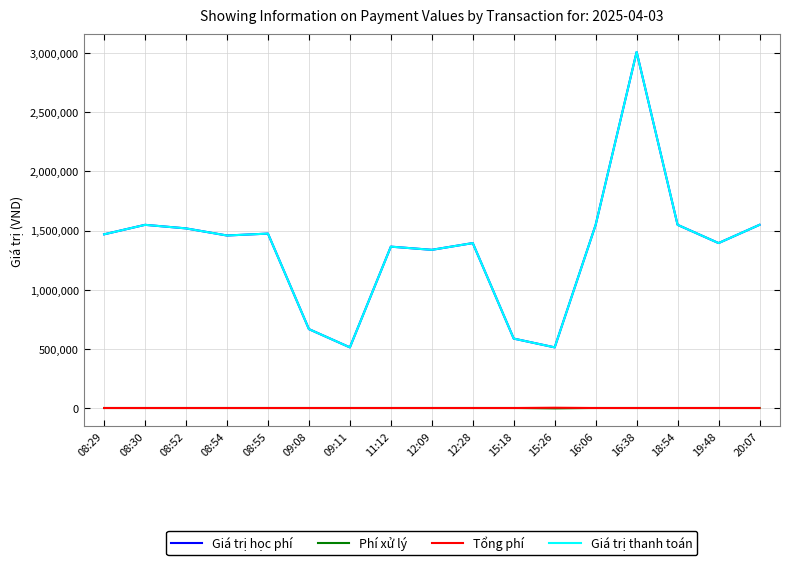

Is this an area chart (filled region under the line)?

No